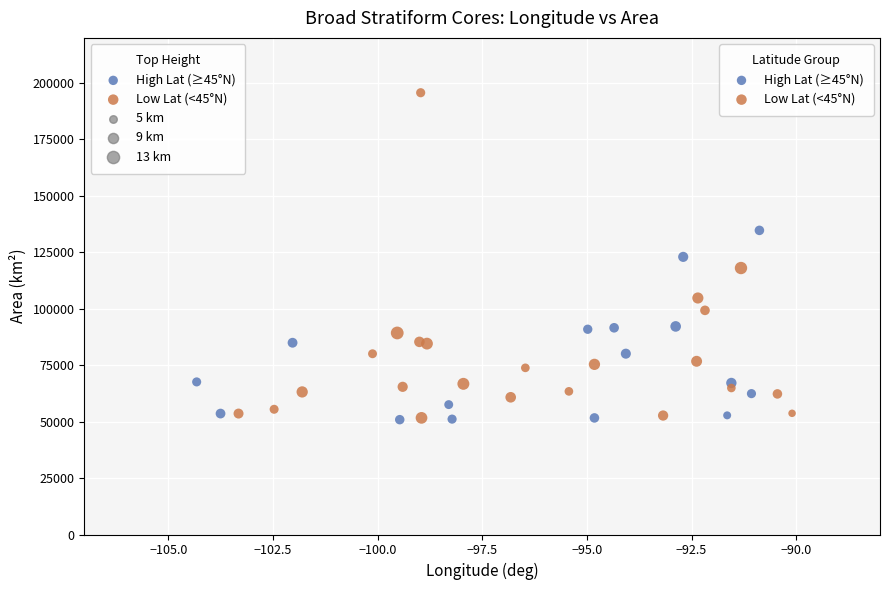

Which series has the widest spread of Y values?

Low Lat (<45°N)